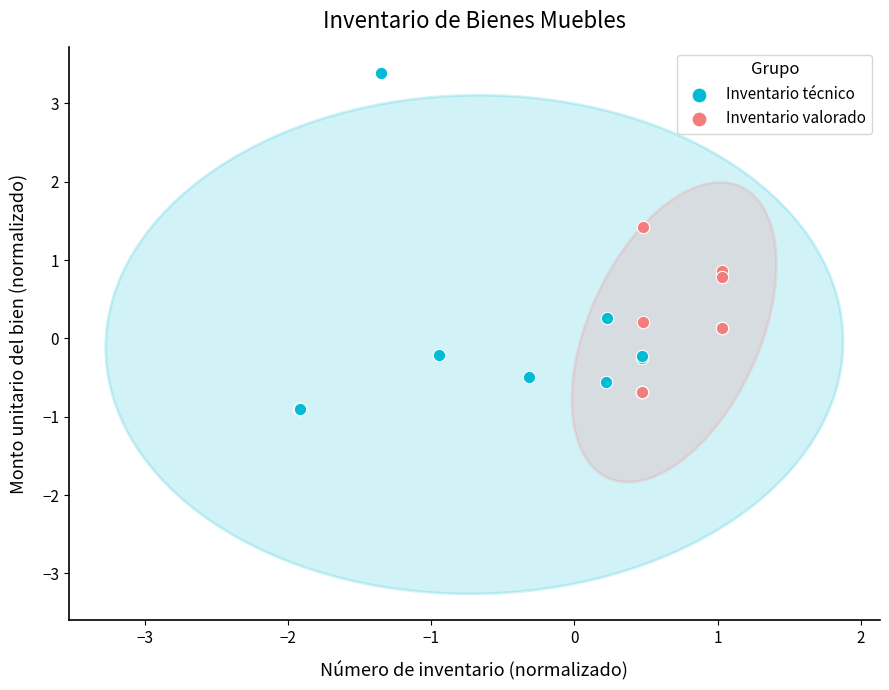

What are all the series names shown in the legend?

Inventario técnico, Inventario valorado